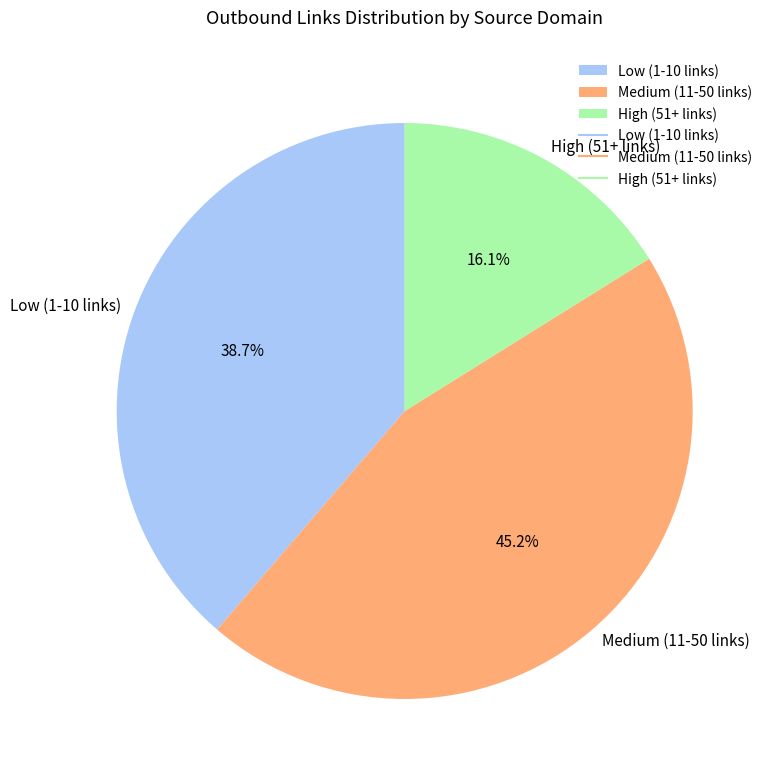

Count the number of slices in the pie.

3